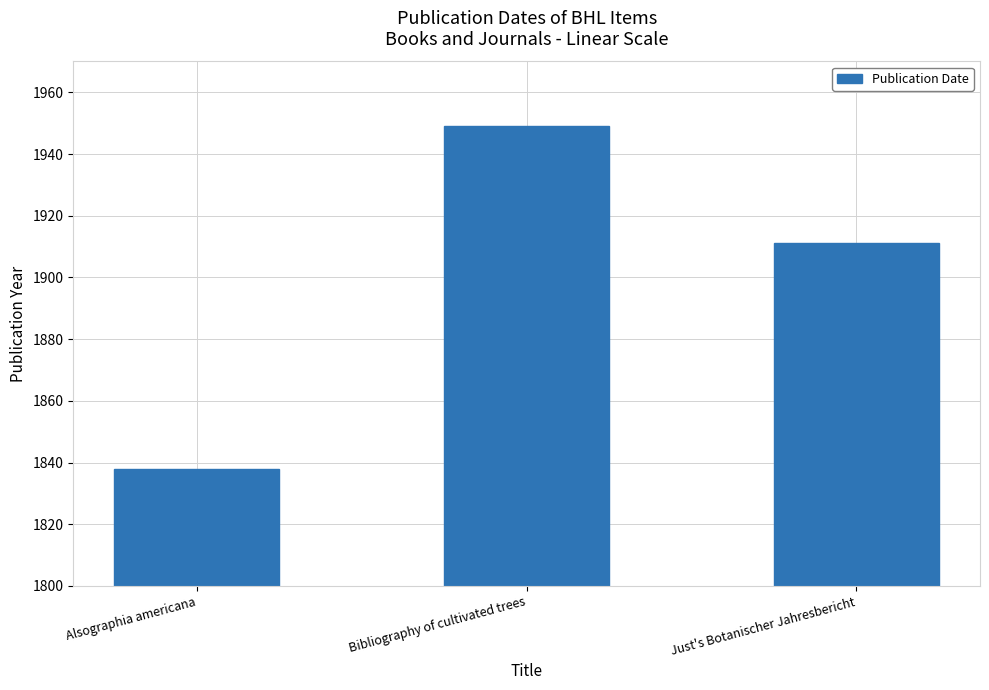

What is the difference between the maximum and minimum values?

111